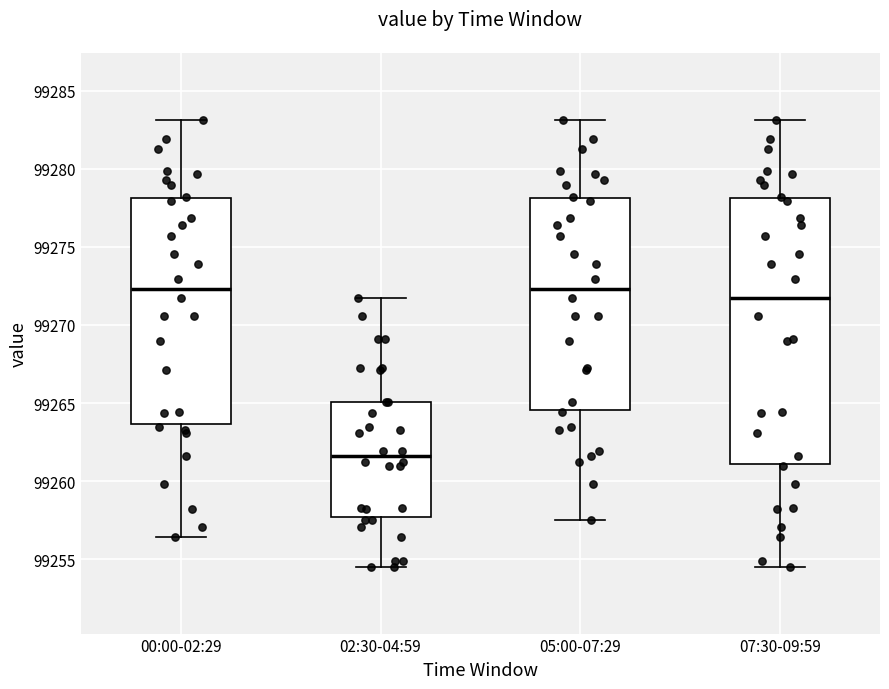

Comparing the boxes themselves (not the whiskers), which one is the tallest?

07:30-09:59